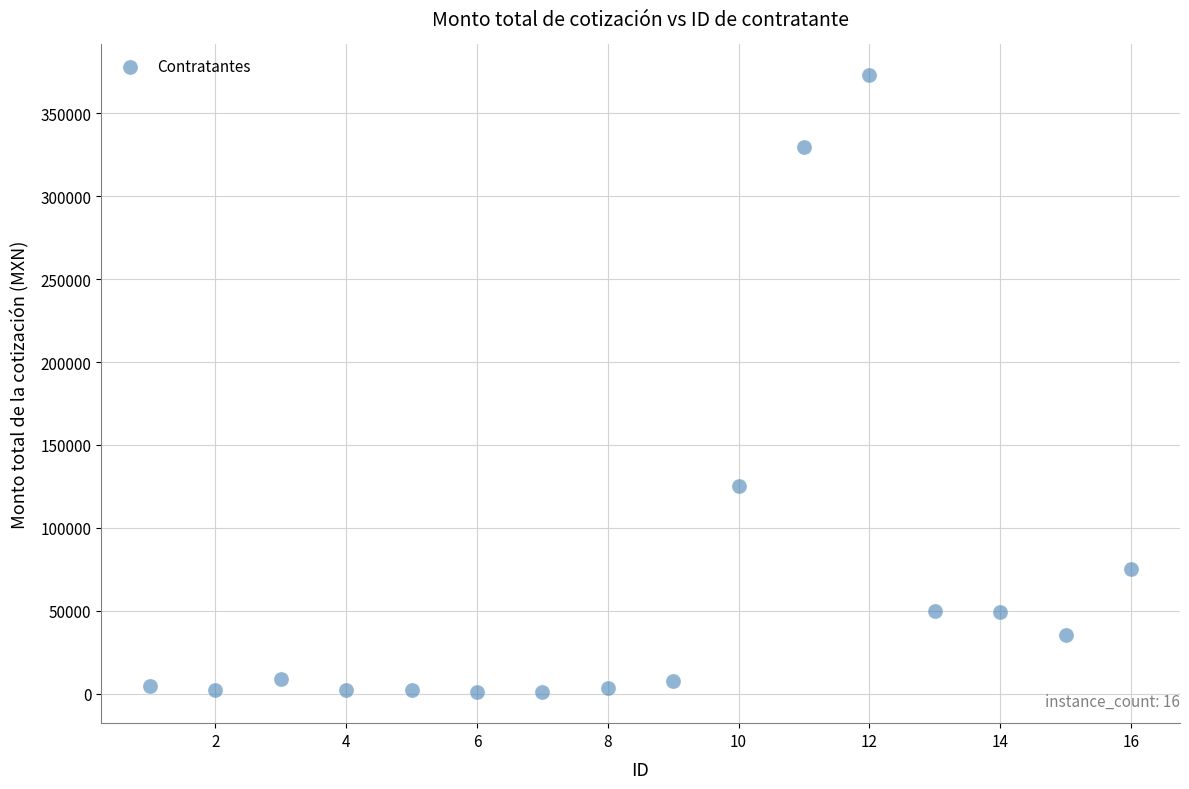

What Y value in the scatter plot is closest to 186854?

125000.0